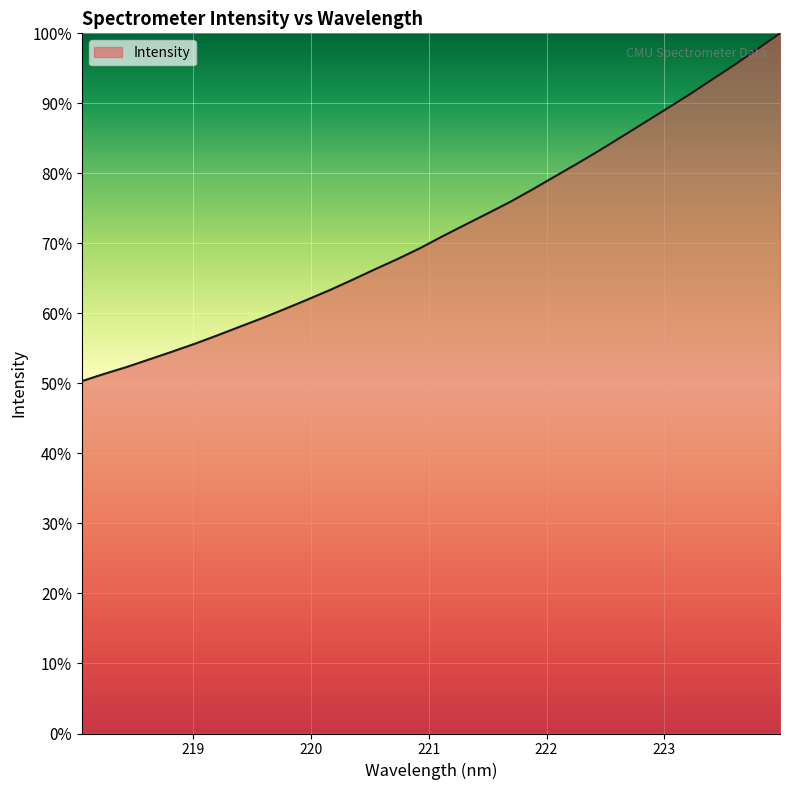

What is the smallest value displayed?

50.3